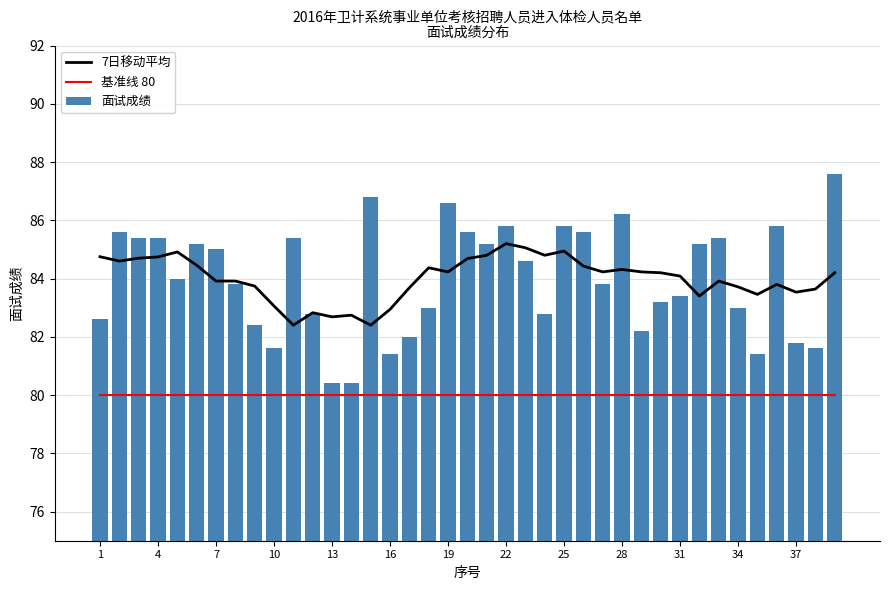

What is the difference between the values at 4 and 10?

3.8